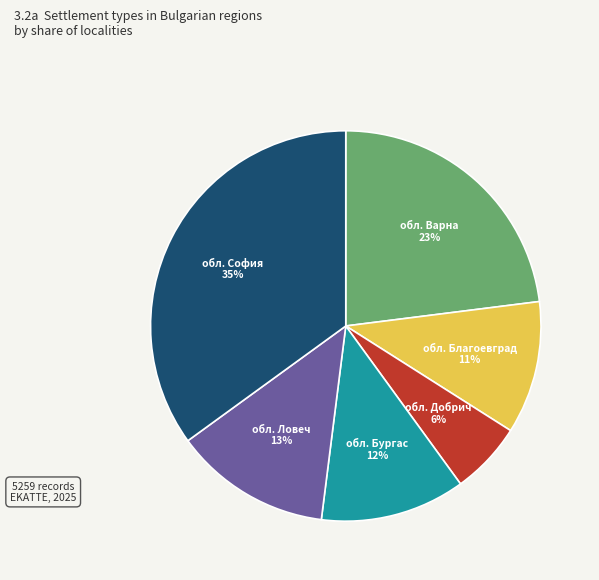

What percentage is the обл. Бургас slice, to the nearest percent?

12%